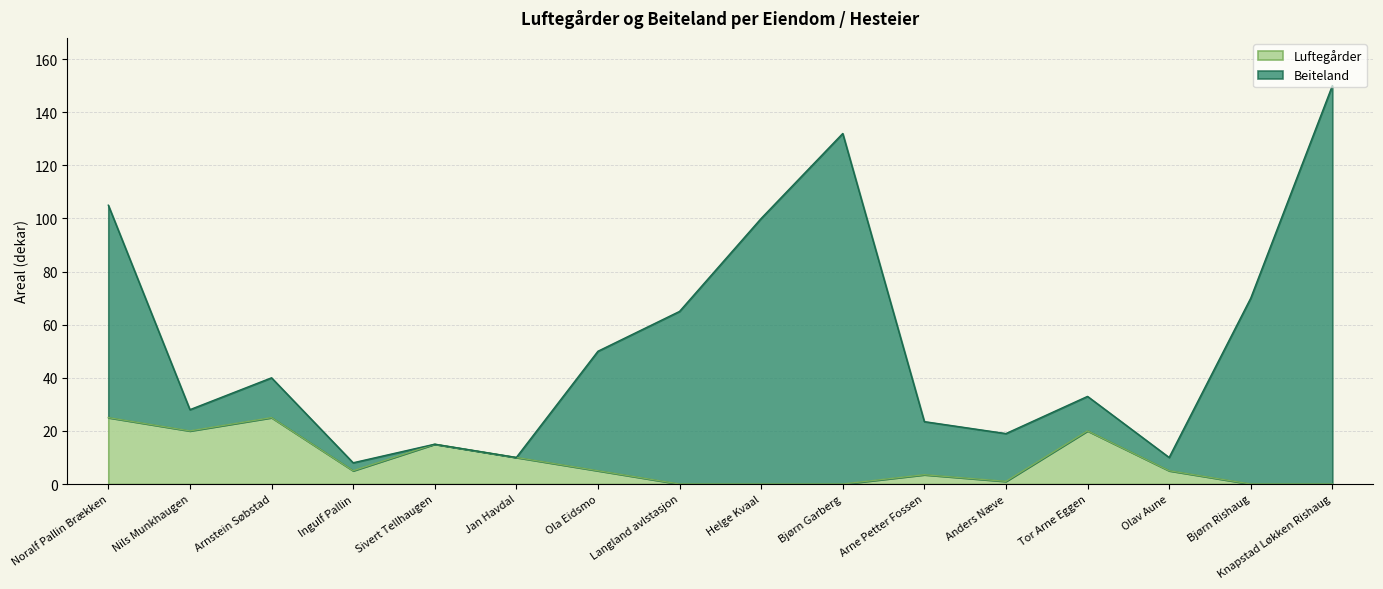

Reading left to right, what are all the values shown in this chart?

Luftegårder: Noralf Pallin Brækken=25.0	Nils Munkhaugen=20.0	Arnstein Søbstad=25.0	Ingulf Pallin=5.0	Sivert Tellhaugen=15.0	Jan Havdal=10.0	Ola Eidsmo=5.0	Langland avlstasjon=0.0	Helge Kvaal=0.0	Bjørn Garberg=0.0	Arne Petter Fossen=3.5	Anders Næve=1.0	Tor Arne Eggen=20.0	Olav Aune=5.0	Bjørn Rishaug=0.0	Knapstad Løkken Rishaug=0.0
Beiteland: Noralf Pallin Brækken=105.0	Nils Munkhaugen=28.0	Arnstein Søbstad=40.0	Ingulf Pallin=8.0	Sivert Tellhaugen=15.0	Jan Havdal=10.0	Ola Eidsmo=50.0	Langland avlstasjon=65.0	Helge Kvaal=100.0	Bjørn Garberg=132.0	Arne Petter Fossen=23.5	Anders Næve=19.0	Tor Arne Eggen=33.0	Olav Aune=10.0	Bjørn Rishaug=70.0	Knapstad Løkken Rishaug=150.0